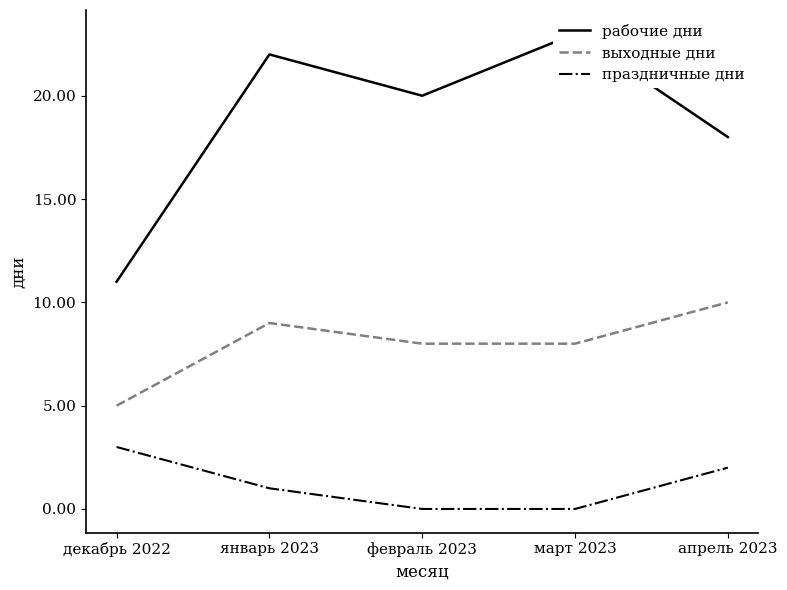

What are all the series names shown in the legend?

рабочие дни, выходные дни, праздничные дни